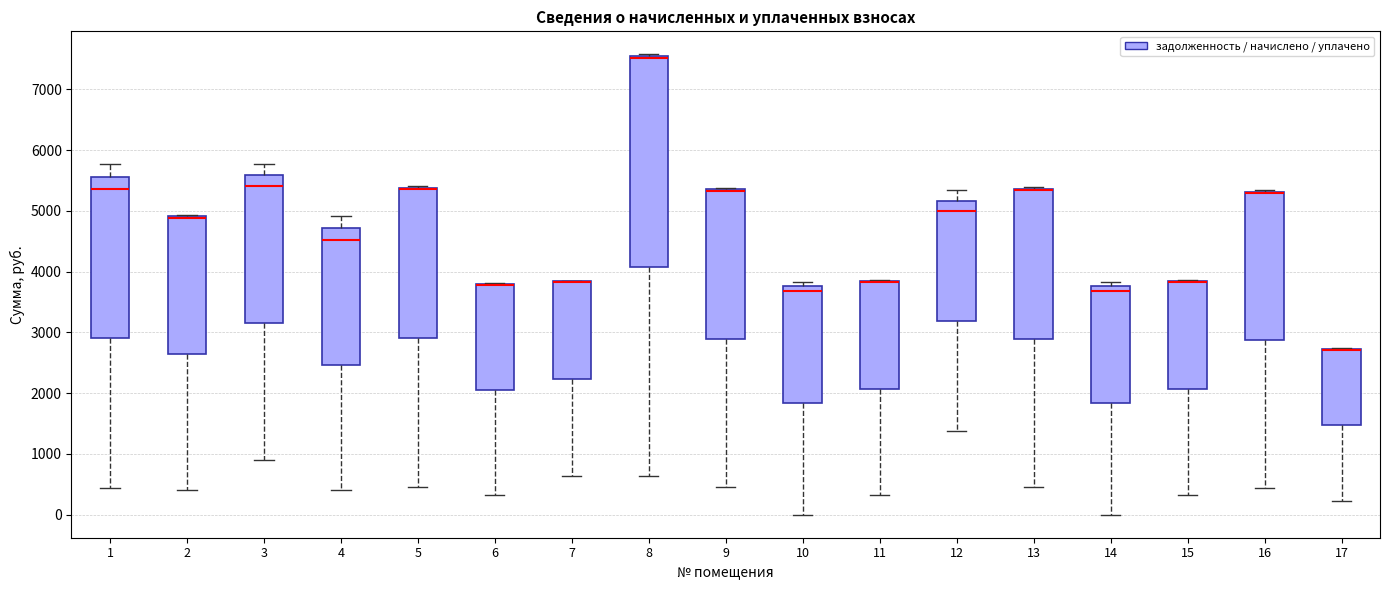

Where does the median line of the box at x = 3 sit on the y-axis? The values are not printed on the chart, so give them approximately, as read against the axis.

5400